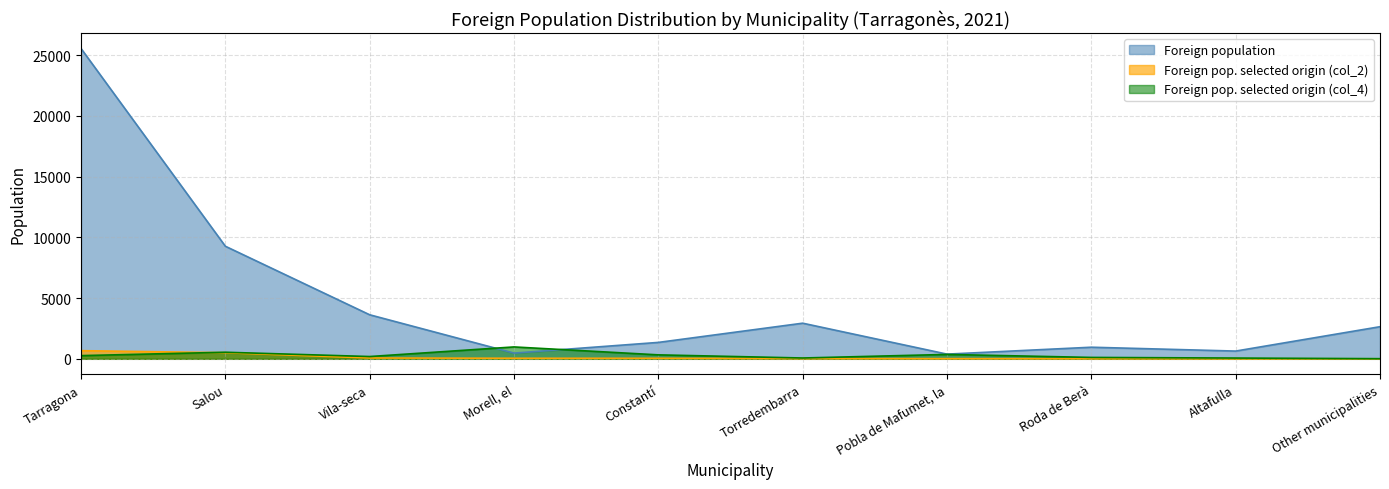

Which series has the widest spread of values?

Foreign population